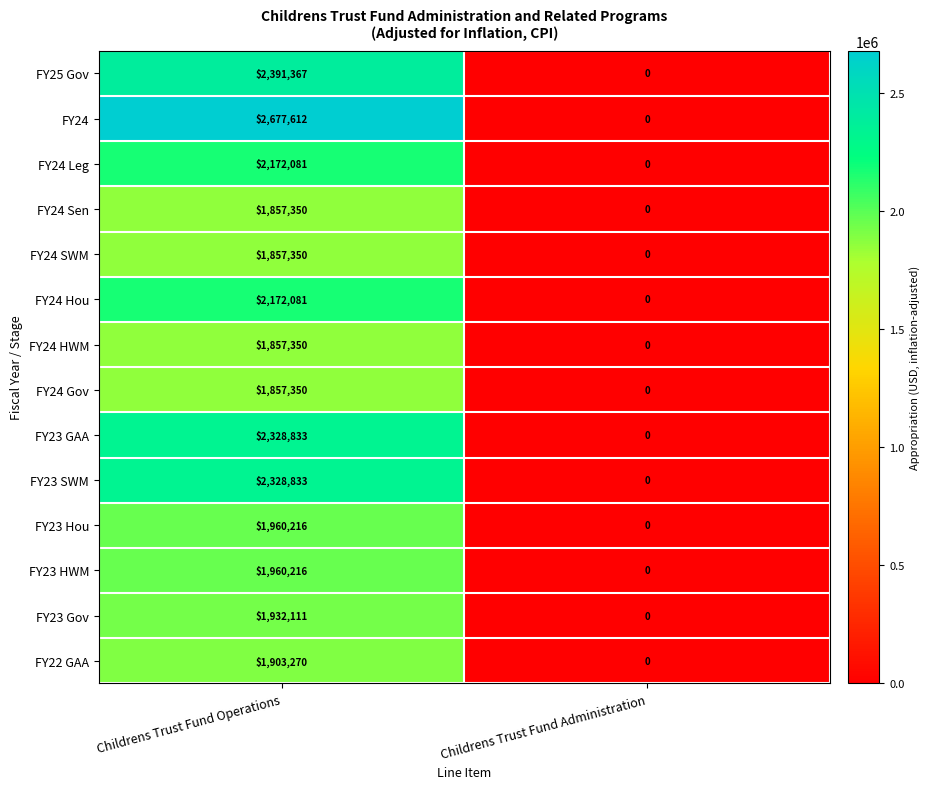

List the labels in order of FY24 value, smallest first.

Childrens Trust Fund Administration, Childrens Trust Fund Operations